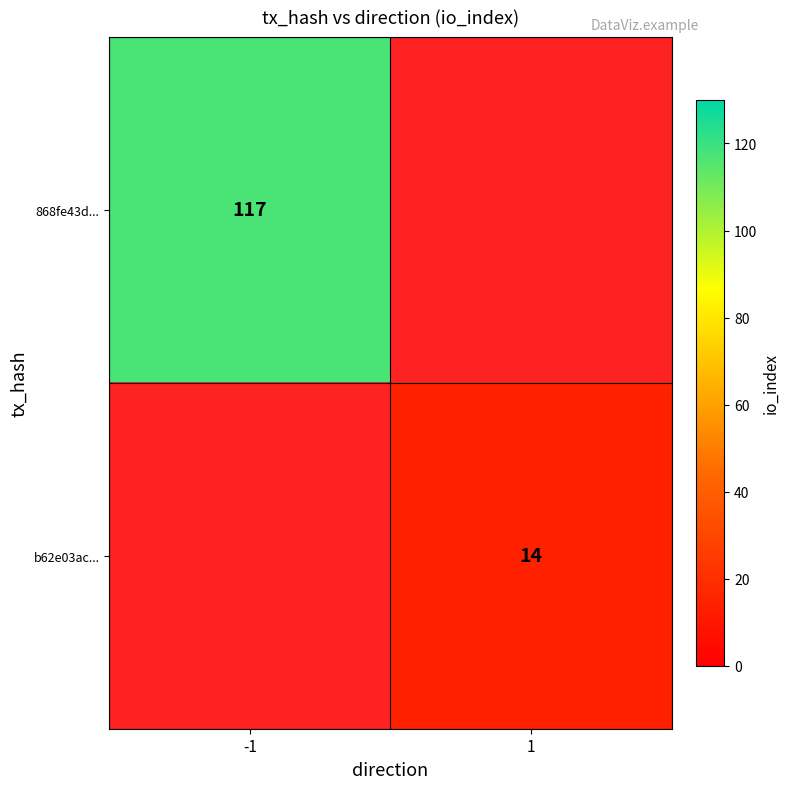

True or false: b62e03ac... has a value of 4.7 at 1.

False